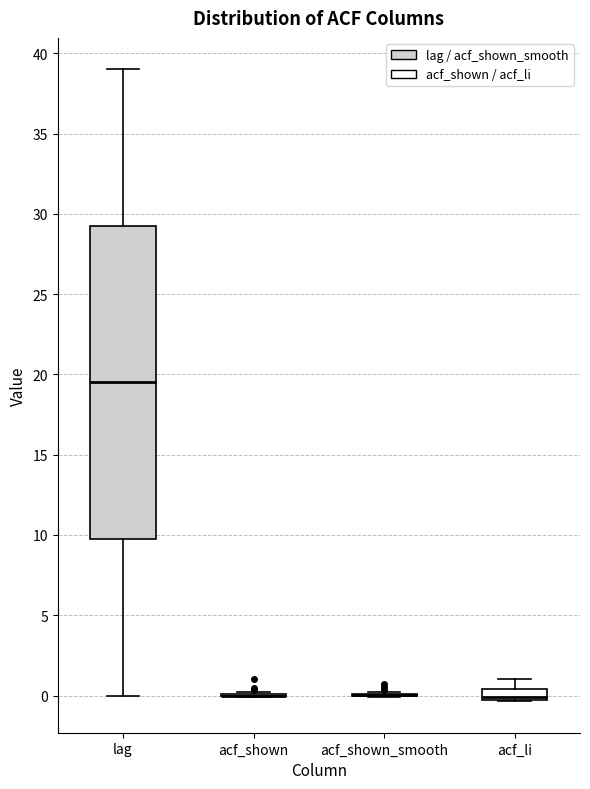

Where is the lower edge of the box for lag on the y-axis? The values are not printed on the chart, so give them approximately, as read against the axis.

10.0